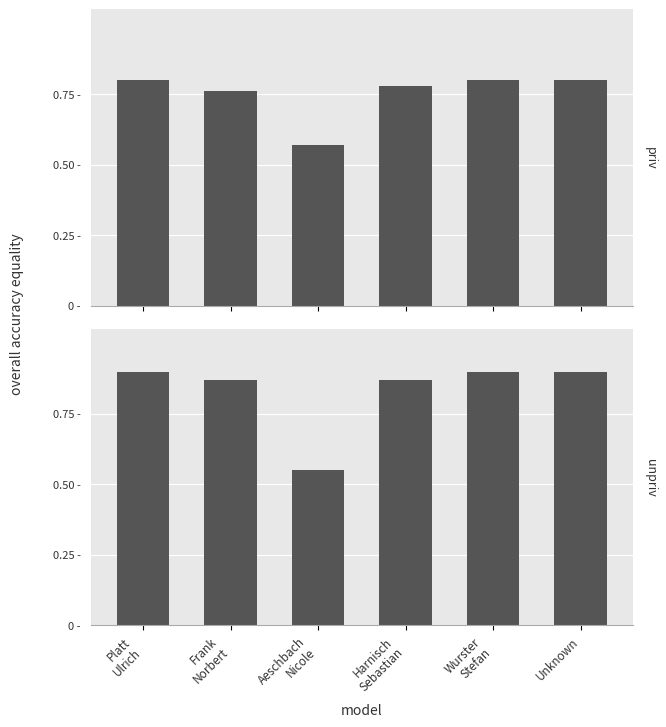

What is the difference between the second highest and minimum values in the priv series?

0.2